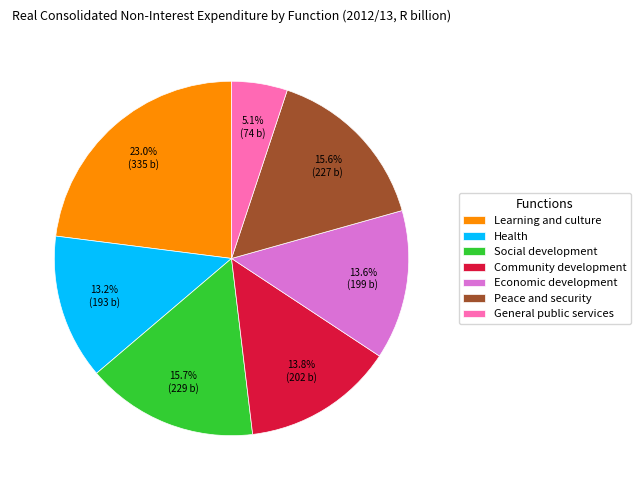

To the nearest percent, what is the average slice percentage?

14%